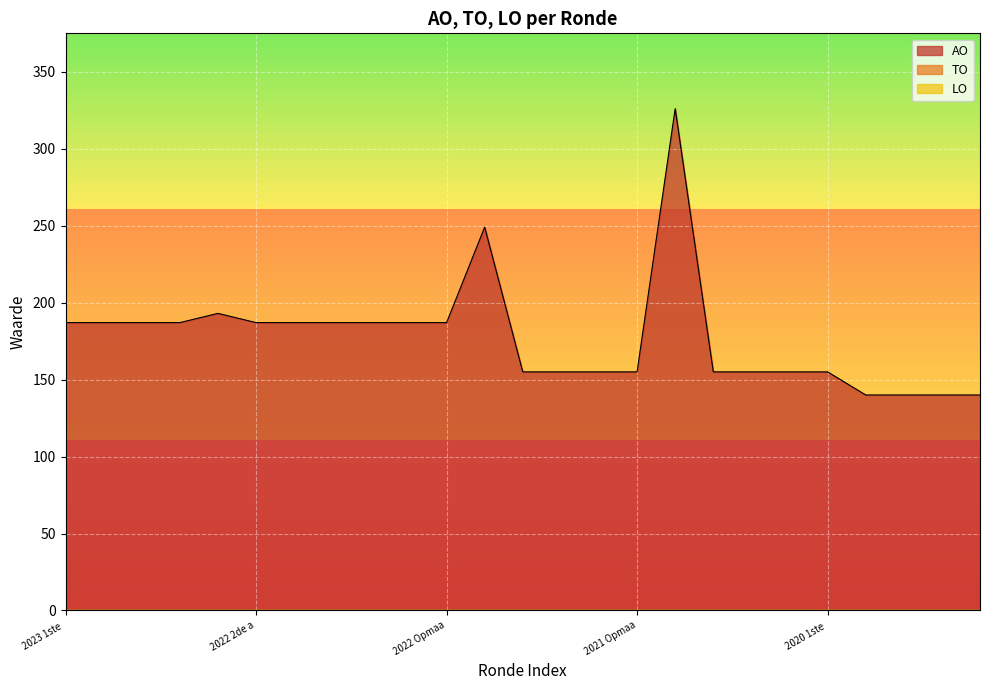

At how many categories does at least one series exceed 296?

1